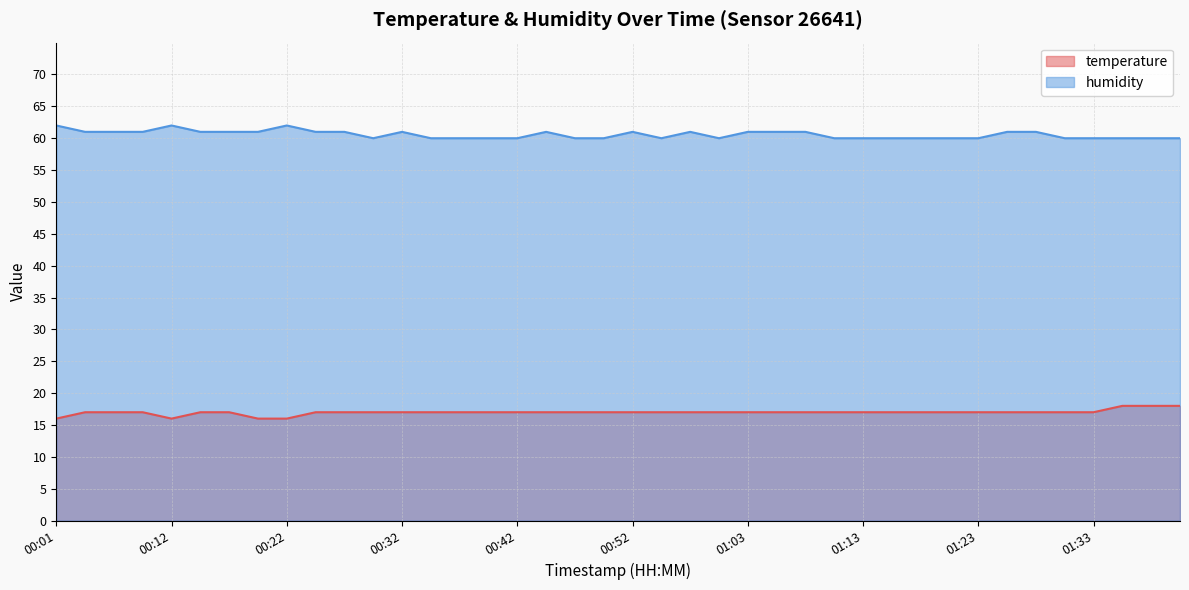

What is the minimum value for temperature?

16